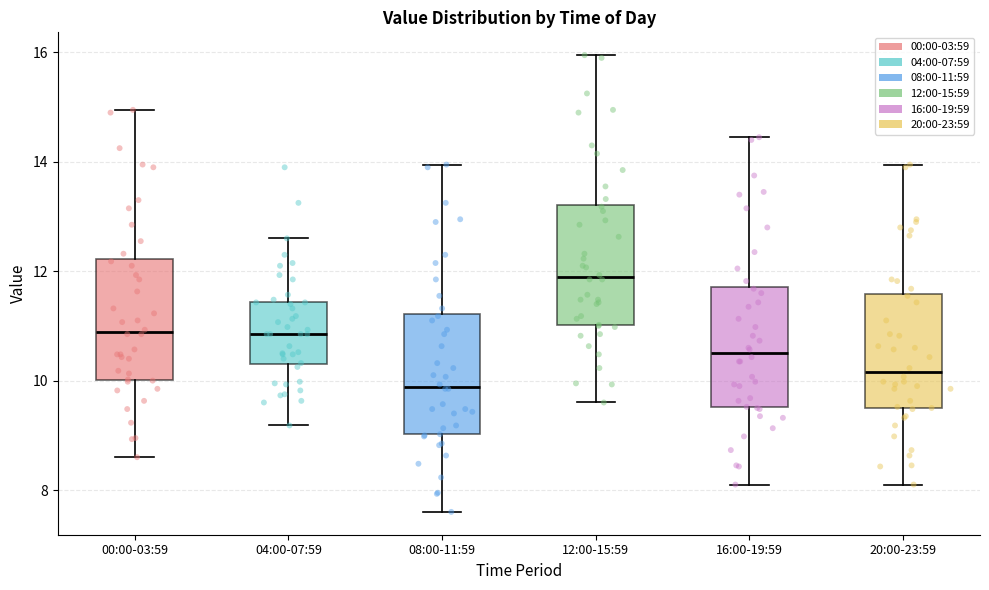

Reading left to right, read every box against the y-axis: the position of its median line, the range the box covers, and the ends of its whiskers. The values are not printed on the chart, so give them approximately, as read against the axis.

00:00-03:59: median 10.8, box 10.0 to 12.2, whiskers 8.6 to 15.0
04:00-07:59: median 10.8, box 10.4 to 11.4, whiskers 9.2 to 12.6
08:00-11:59: median 9.8, box 9.0 to 11.2, whiskers 7.6 to 14.0
12:00-15:59: median 11.8, box 11.0 to 13.2, whiskers 9.6 to 16.0
16:00-19:59: median 10.6, box 9.6 to 11.8, whiskers 8.2 to 14.4
20:00-23:59: median 10.2, box 9.4 to 11.6, whiskers 8.2 to 14.0